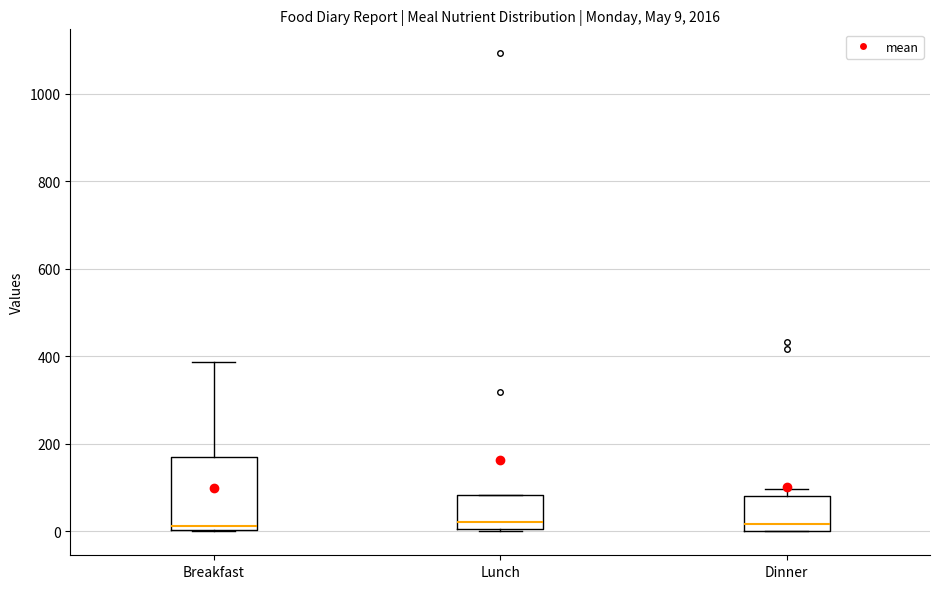

Which box is the tallest, from its lower edge to its upper edge?

Breakfast